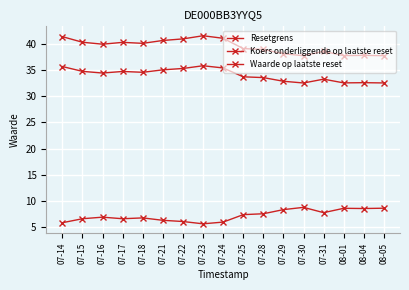

What is the difference between the highest and lowest values at 07-25?

31.7